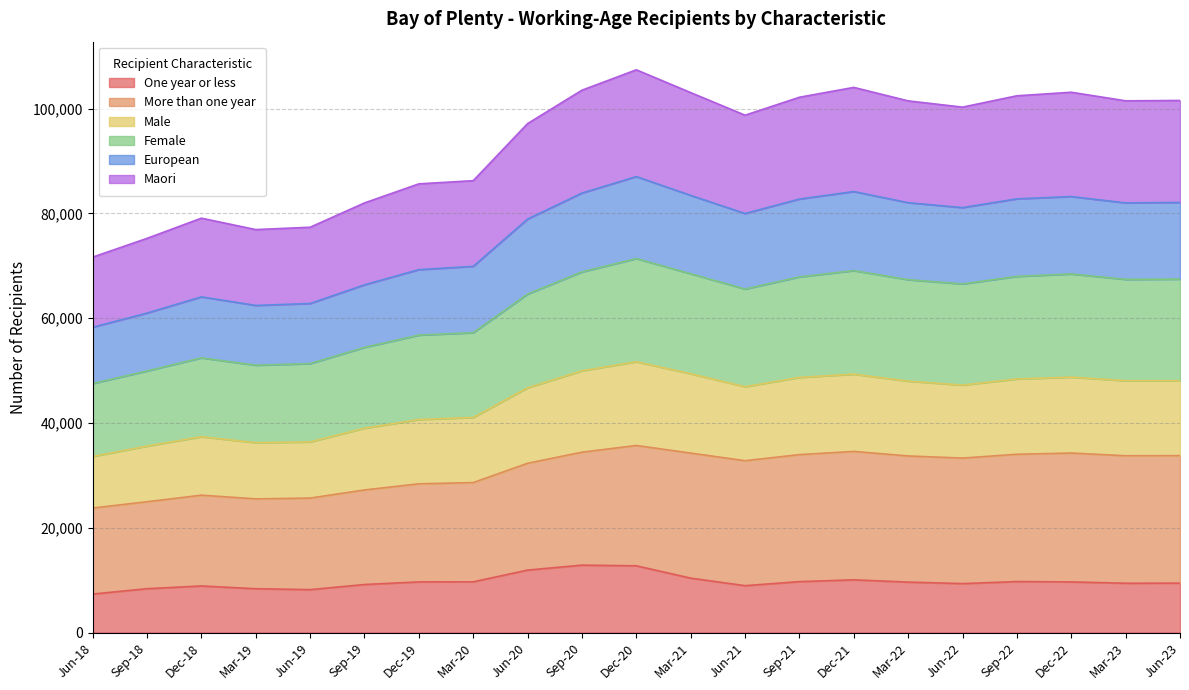

The value of European at Dec-20 is 147515. True or false?

False